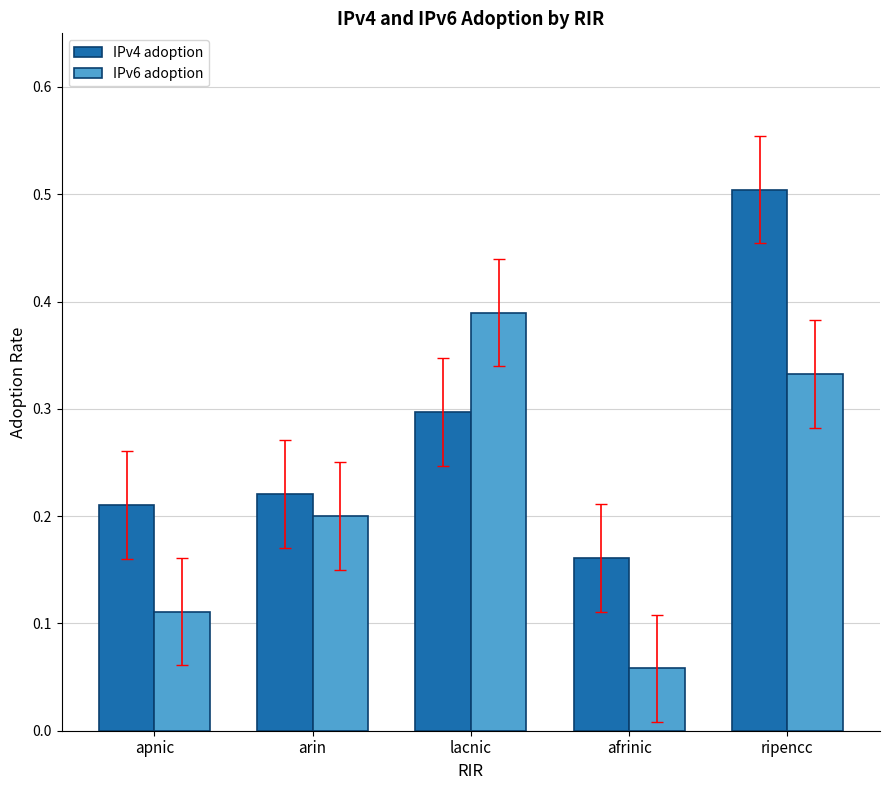

What is the sum of all IPv6 adoption values?

1.1